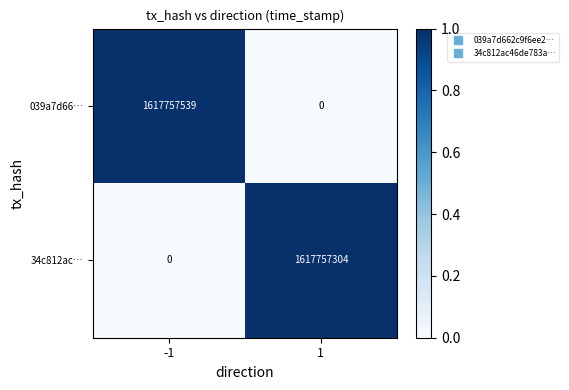

At which category is the sum across all series the highest?

-1